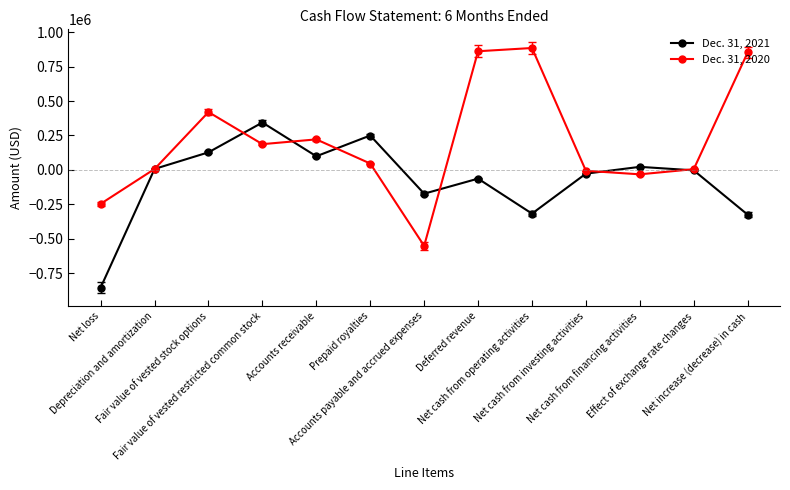

What are all the series names shown in the legend?

Dec. 31, 2021, Dec. 31, 2020